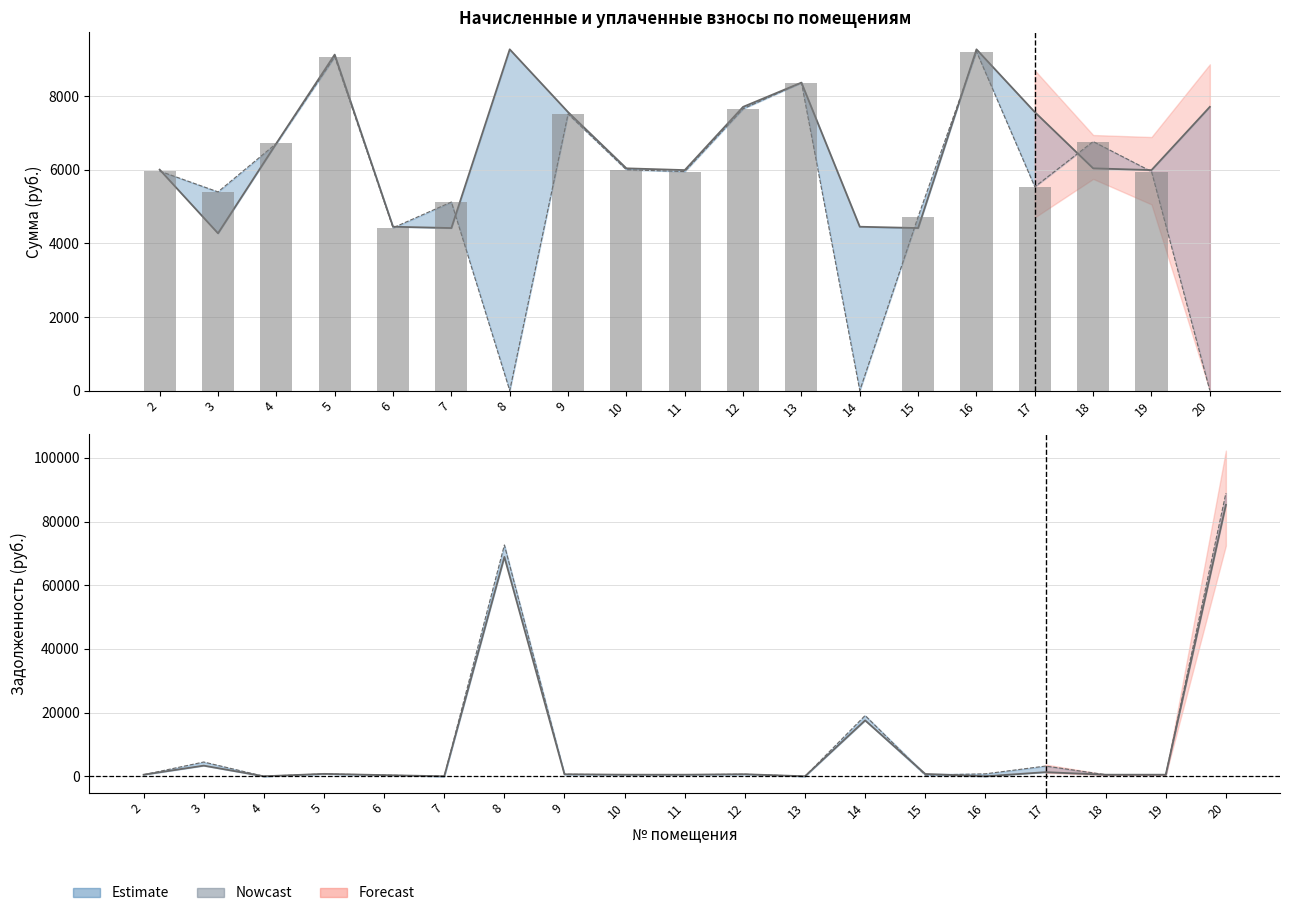

Reading right to left, what are all the values shown in this chart?

начислено (col_3): 7713.2	5993.9	6041.6	7570.0	9277.4	4417.8	4453.7	8373.0	7713.2	5993.9	6041.6	7570.0	9277.4	4417.8	4453.7	9134.2	6720.2	4274.5	6005.9
задолженность (col_1): 85241.5	499.5	499.6	1292.6	0.0	736.3	17557.0	0.0	642.8	499.5	503.5	630.8	68897.4	0.0	371.1	761.2	0.0	3346.1	500.5